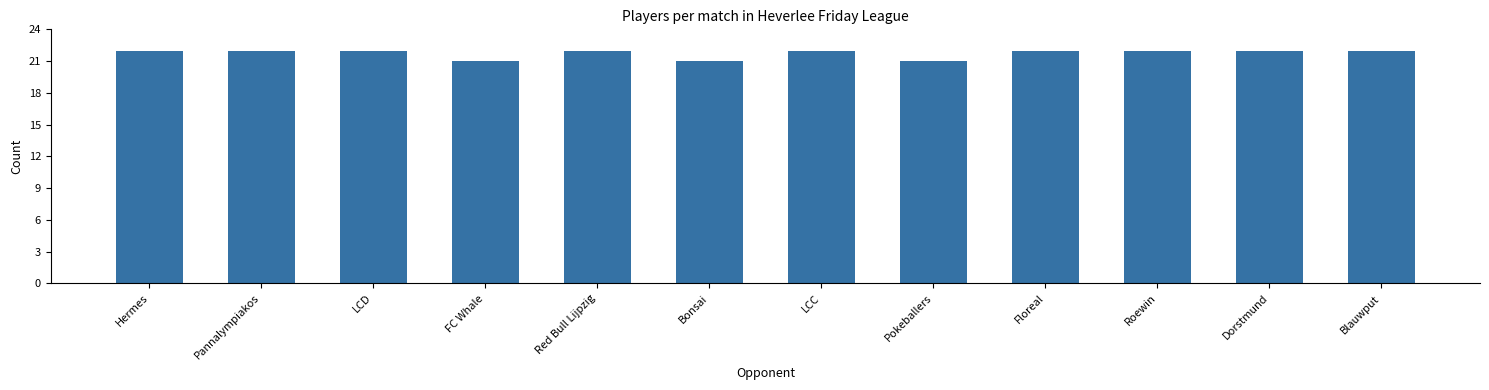

The chart shows a value of 22 at Red Bull Lijpzig. True or false?

True